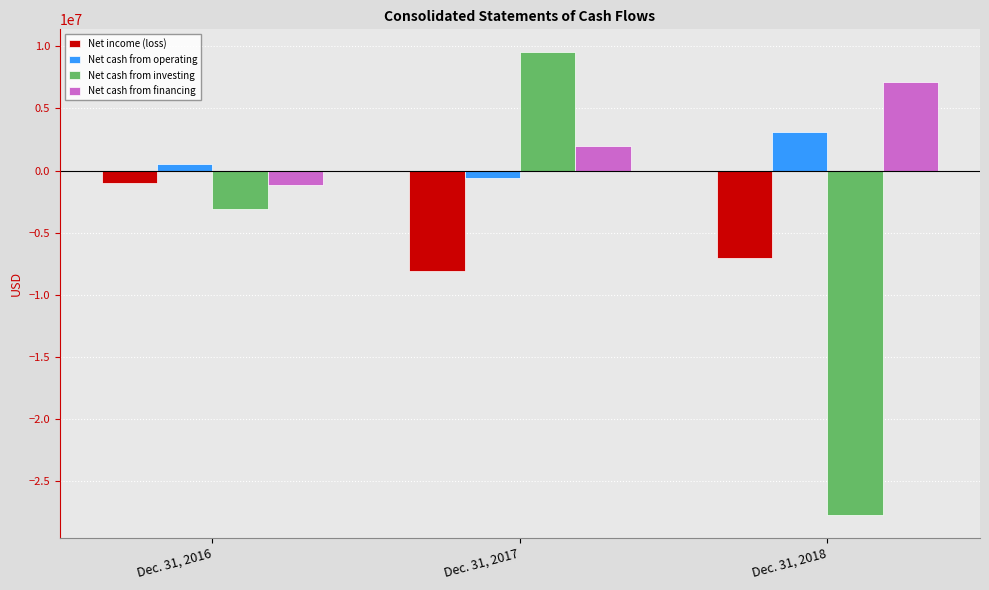

How many groups of bars are there?

3